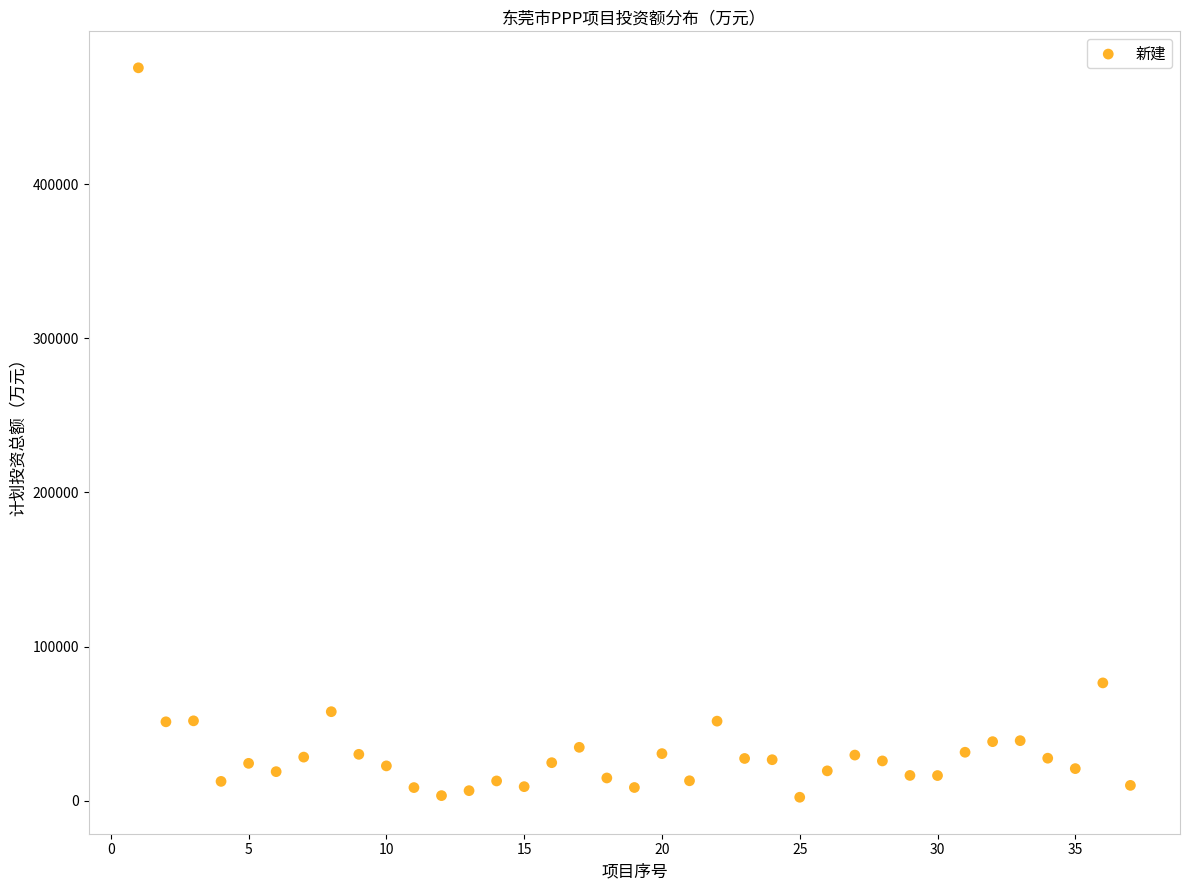

What is the range of Y values (max minus min)?

473125.4